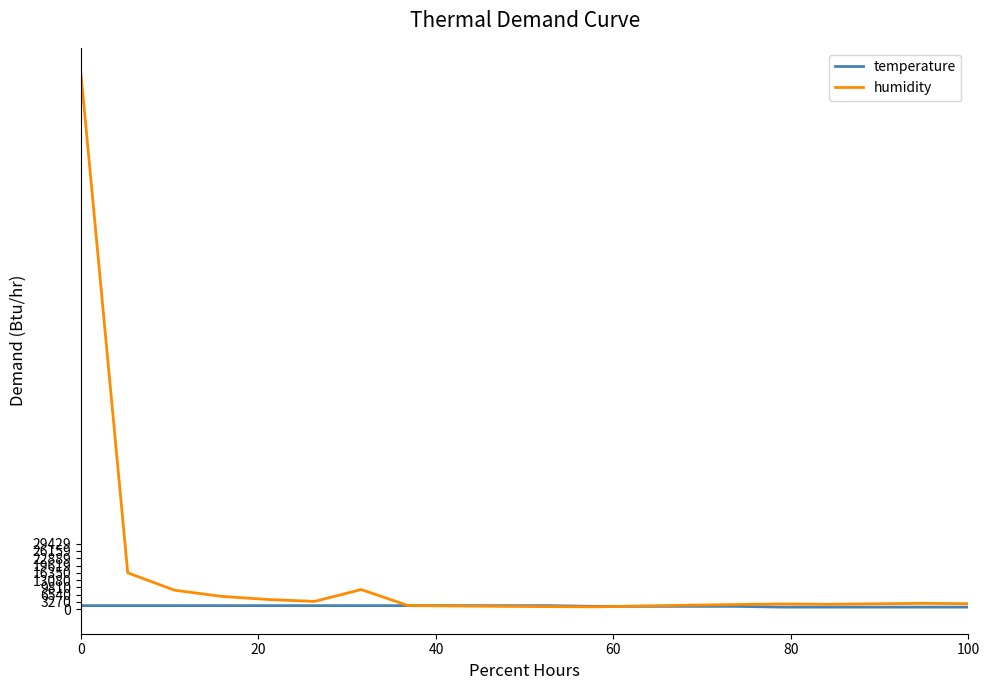

Which series has the largest range (max minus min)?

humidity